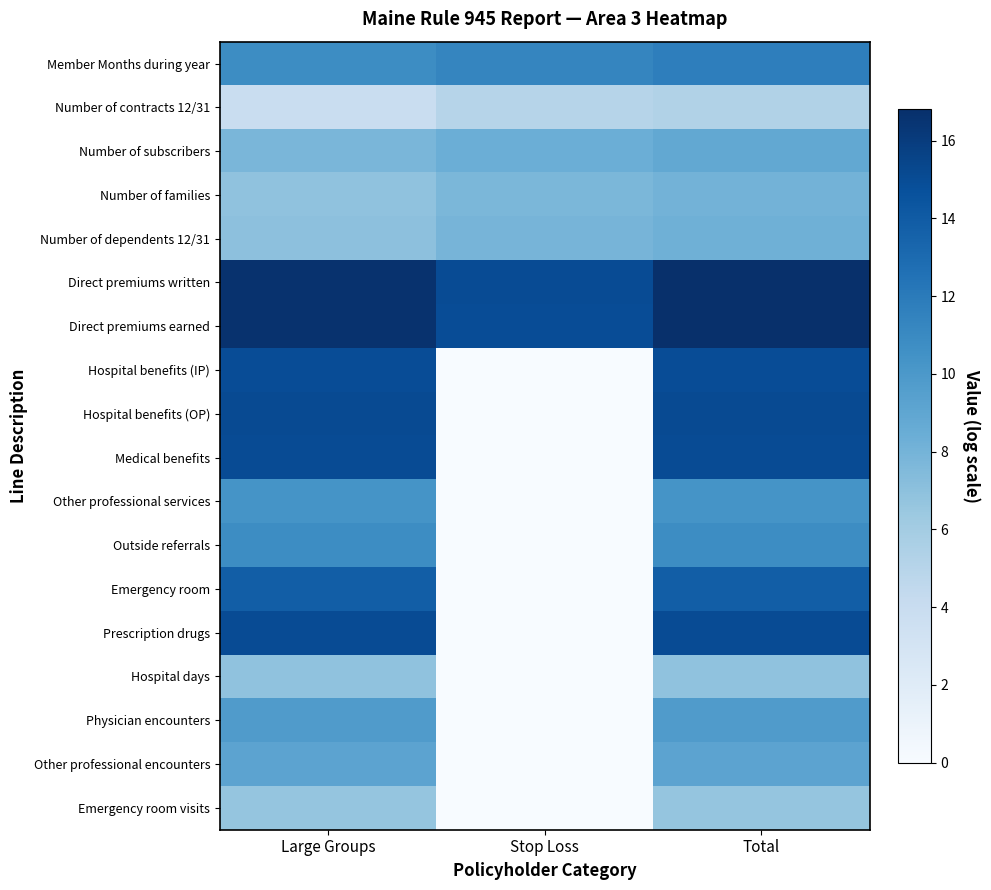

At how many categories does at least one series exceed 11?

3